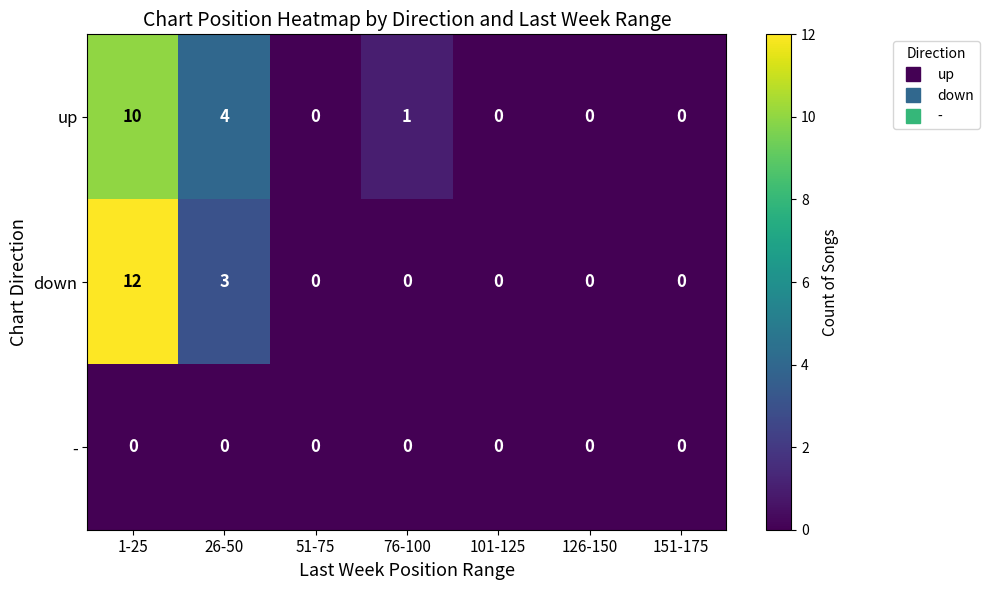

What is the maximum value shown in the chart?

12